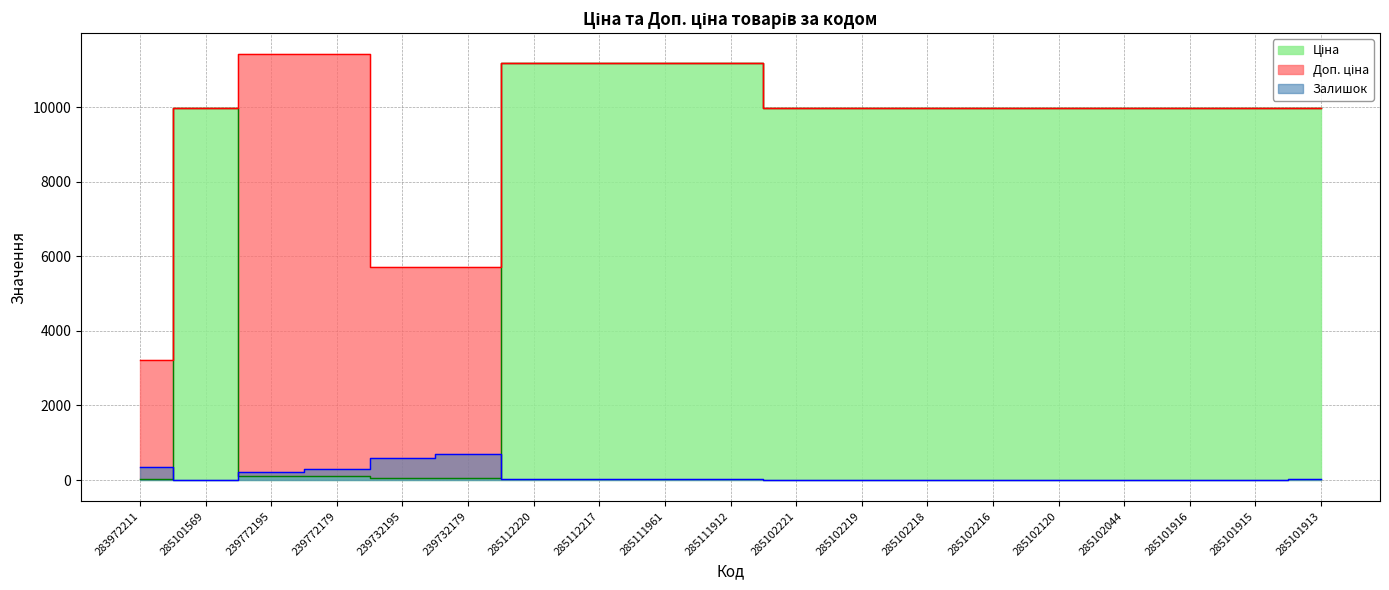

Reading left to right, transcribe all the data shown in this chart.

Ціна: 32.0	9975.0	114.1	114.1	57.0	57.0	11188.2	11188.2	11188.2	11188.2	9975.0	9975.0	9975.0	9975.0	9975.0	9975.0	9975.0	9975.0	9975.0
Доп. ціна: 3205.0	9975.0	11410.0	11410.0	5705.0	5705.0	11188.2	11188.2	11188.2	11188.2	9975.0	9975.0	9975.0	9975.0	9975.0	9975.0	9975.0	9975.0	9975.0
Залишок: 360.0	7.0	214.0	290.0	588.0	686.0	17.0	17.0	17.0	15.0	5.0	9.0	3.0	0.0	0.0	1.0	0.0	0.0	39.0